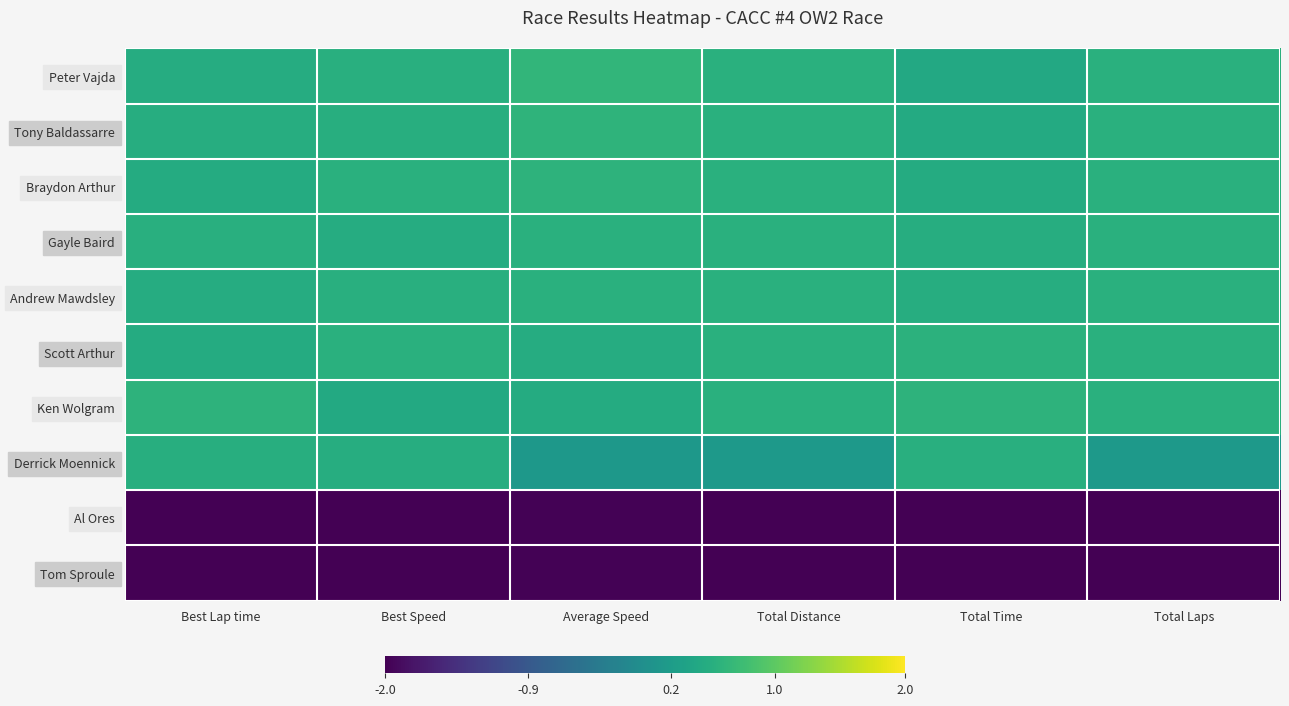

Which series has the widest spread of values?

Derrick Moennick